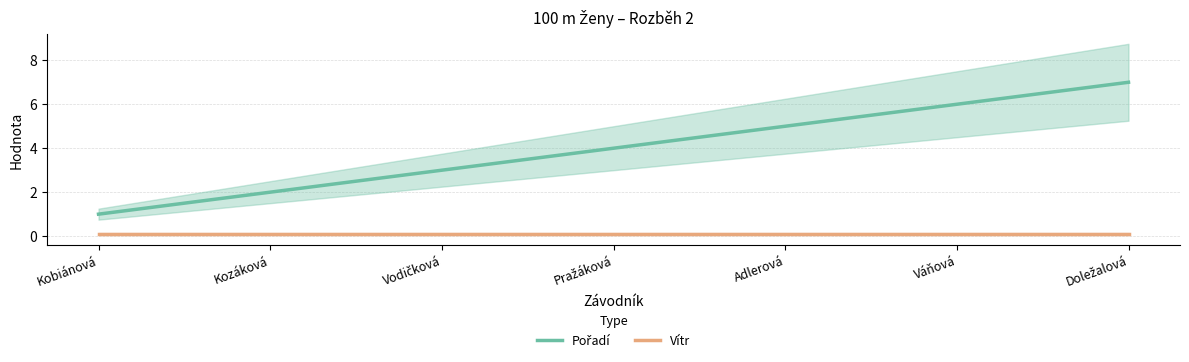

The value of Vítr at Váňová is 0.1. True or false?

True